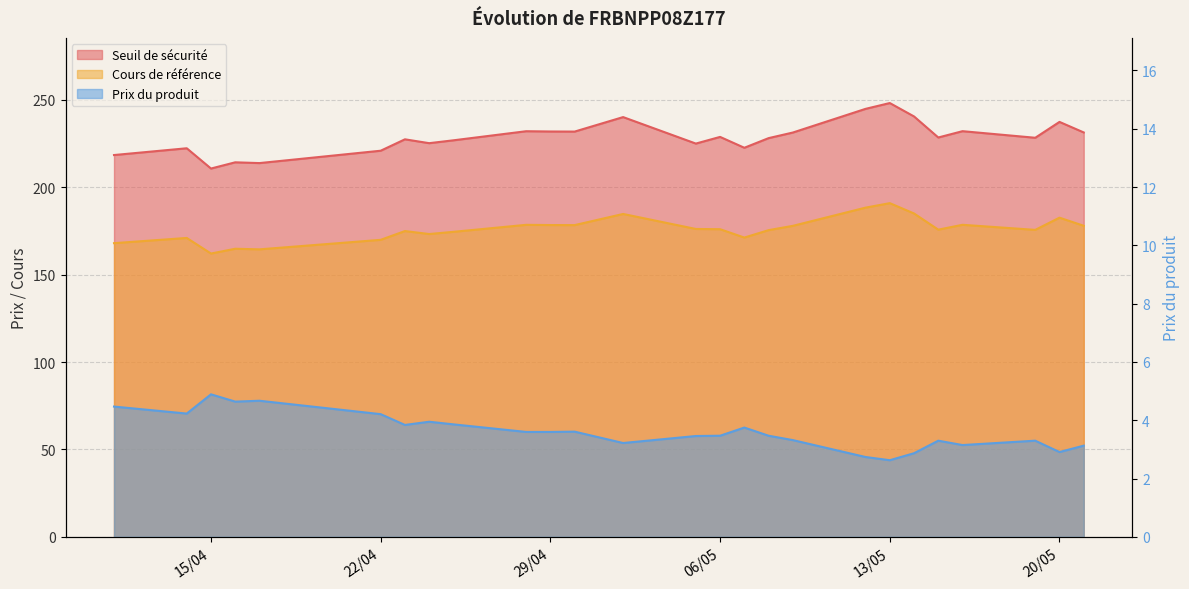

What is the lowest value of the Seuil de sécurité series?

210.7